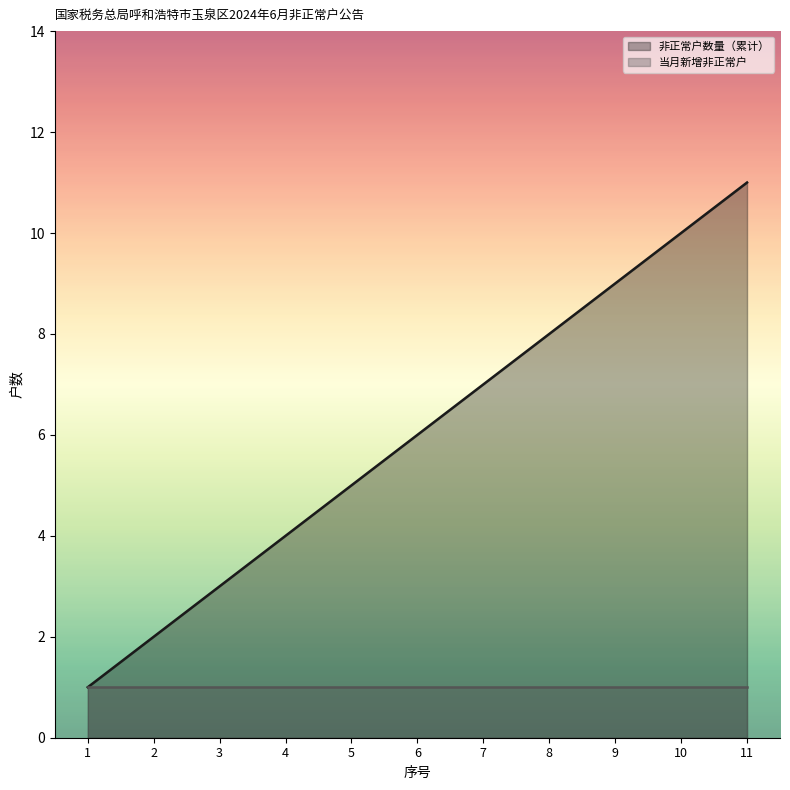

Which label corresponds to the largest value in the chart?

11